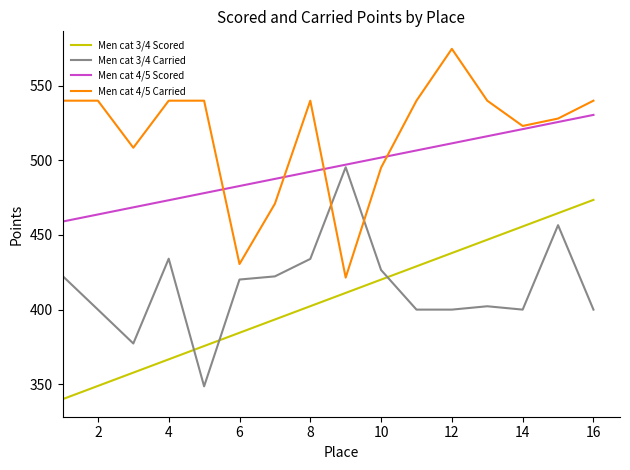

What is the lowest value of the Men cat 4/5 Carried series?

421.5